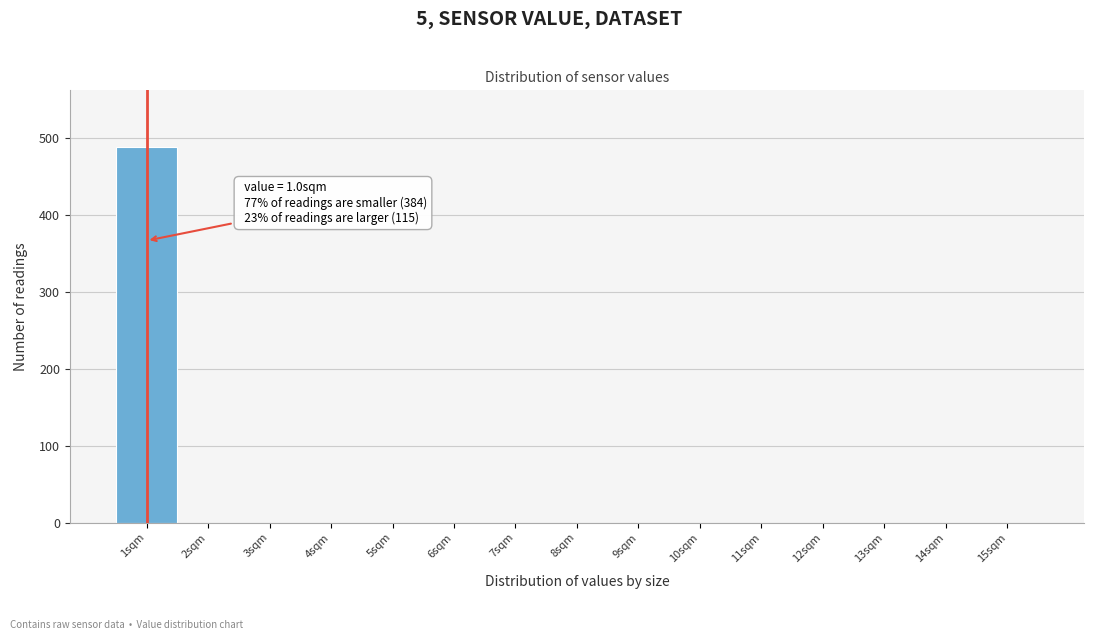

Over which range of the x-axis is the bar tallest?

0.5 to 1.5